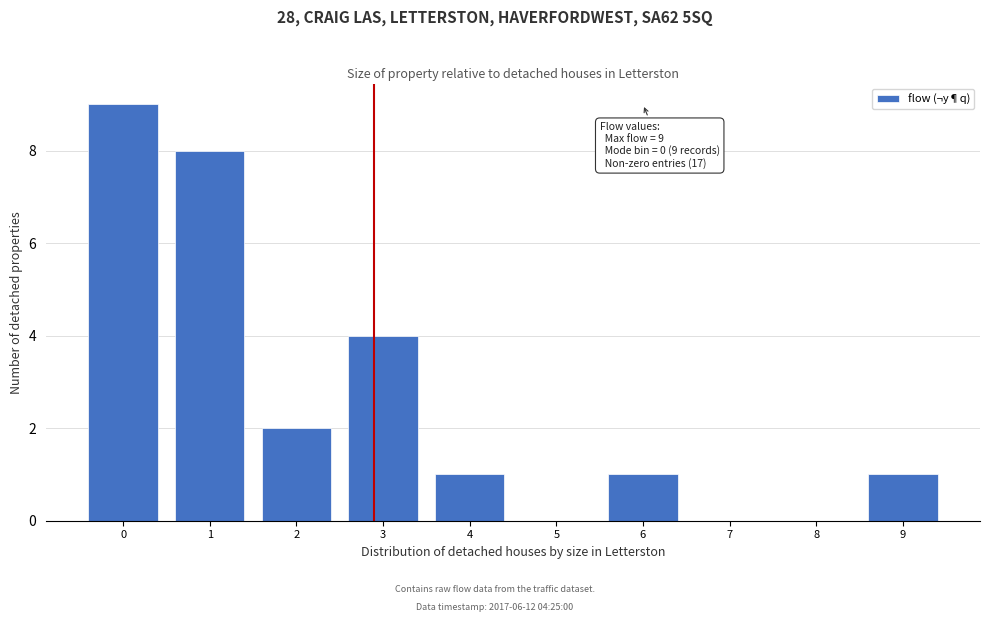

Reading left to right, transcribe all the data shown in this chart.

0=9	1=8	2=2	3=4	4=1	5=0	6=1	7=0	8=0	9=1